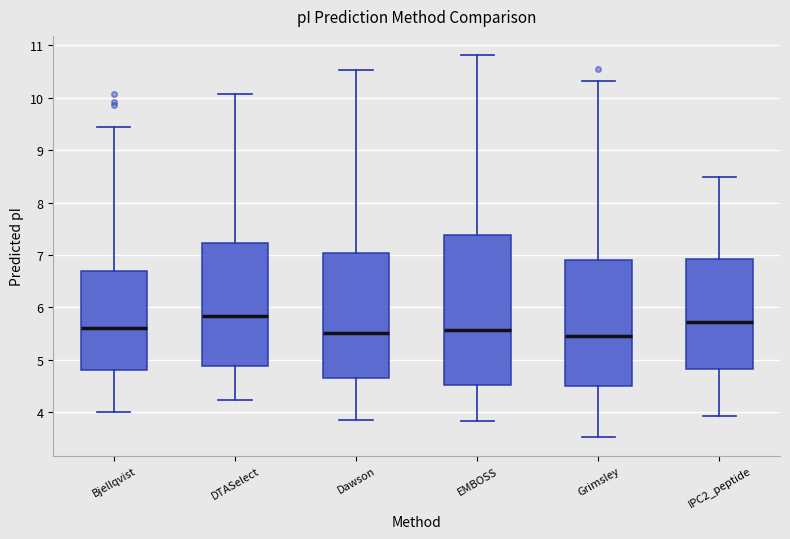

Which box is the tallest, from its lower edge to its upper edge?

EMBOSS